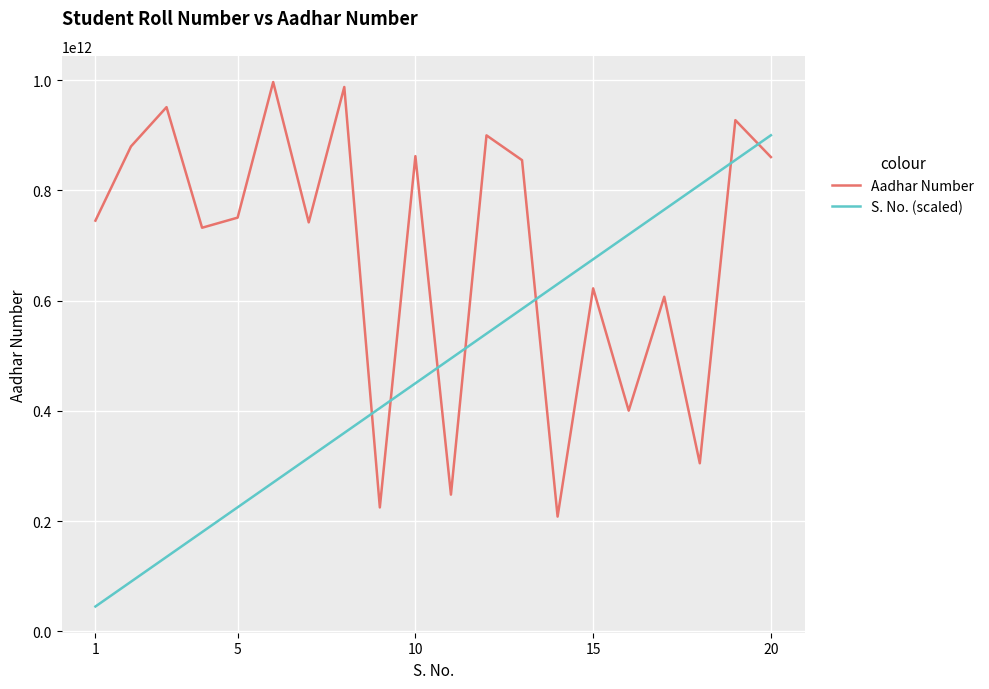

How many times do S. No. (scaled) and Aadhar Number cross each other?

7